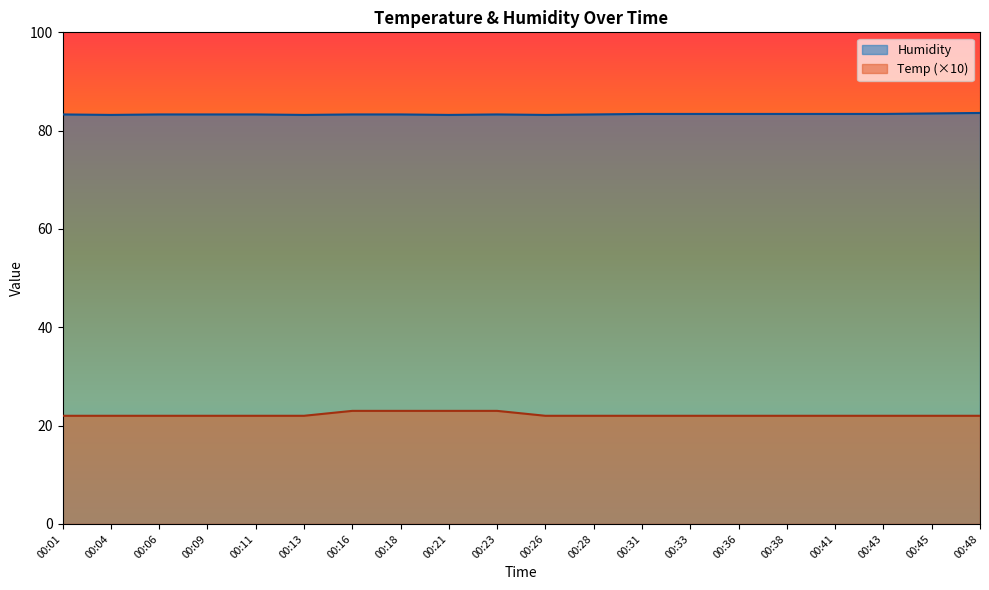

Which series has the largest total across all categories?

Humidity